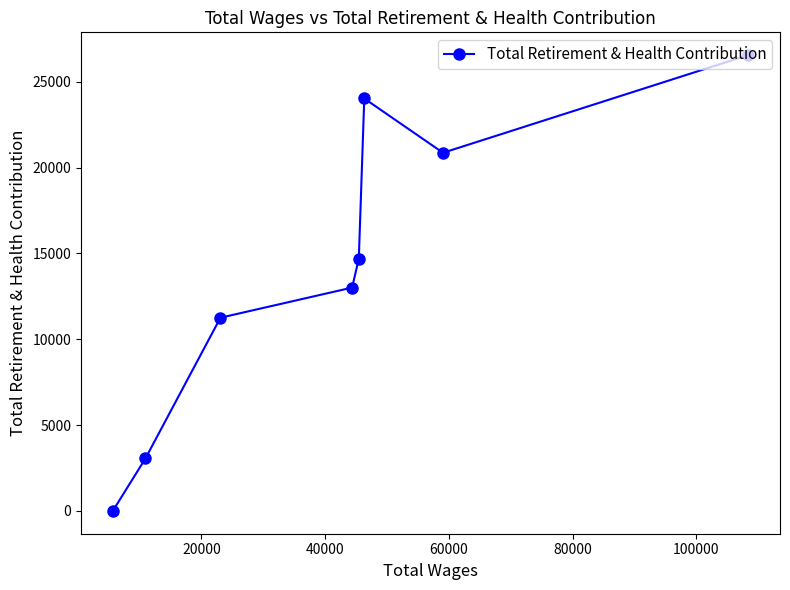

What is the average value?

14179